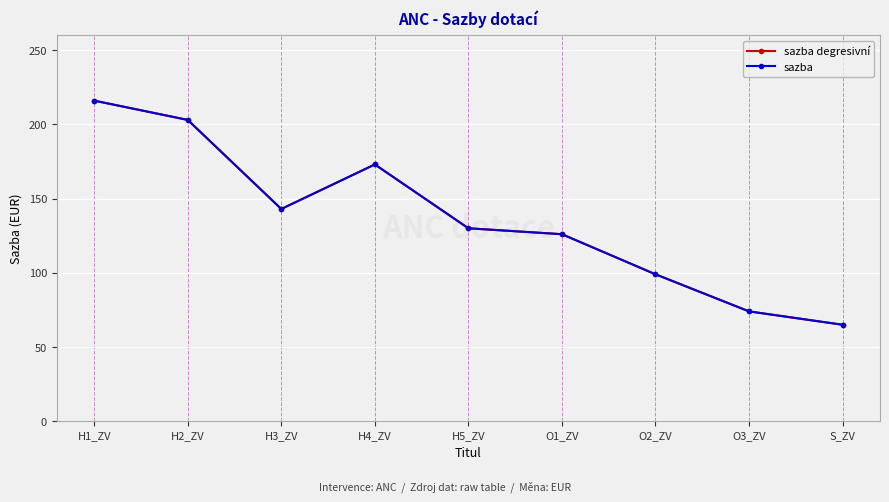

The value of sazba degresivní at H2_ZV is 203. True or false?

True